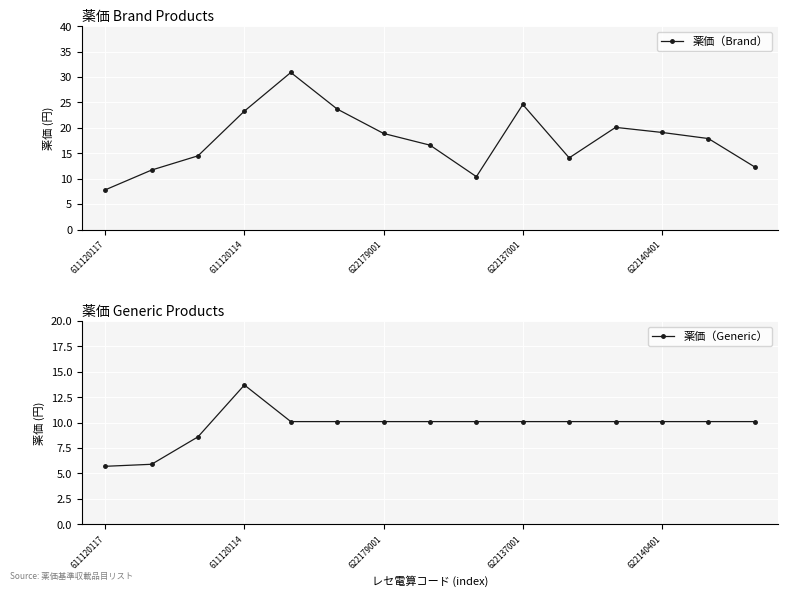

What is the highest value of the 薬価（Brand） series?

30.9